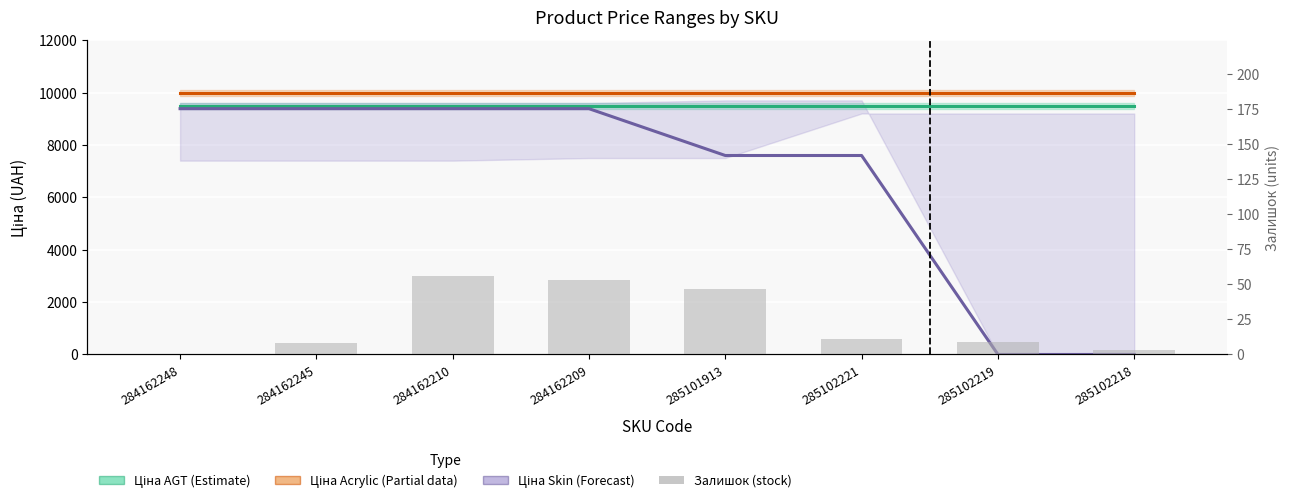

What is the spread (max minus min) of values at 285102218?

9975.0